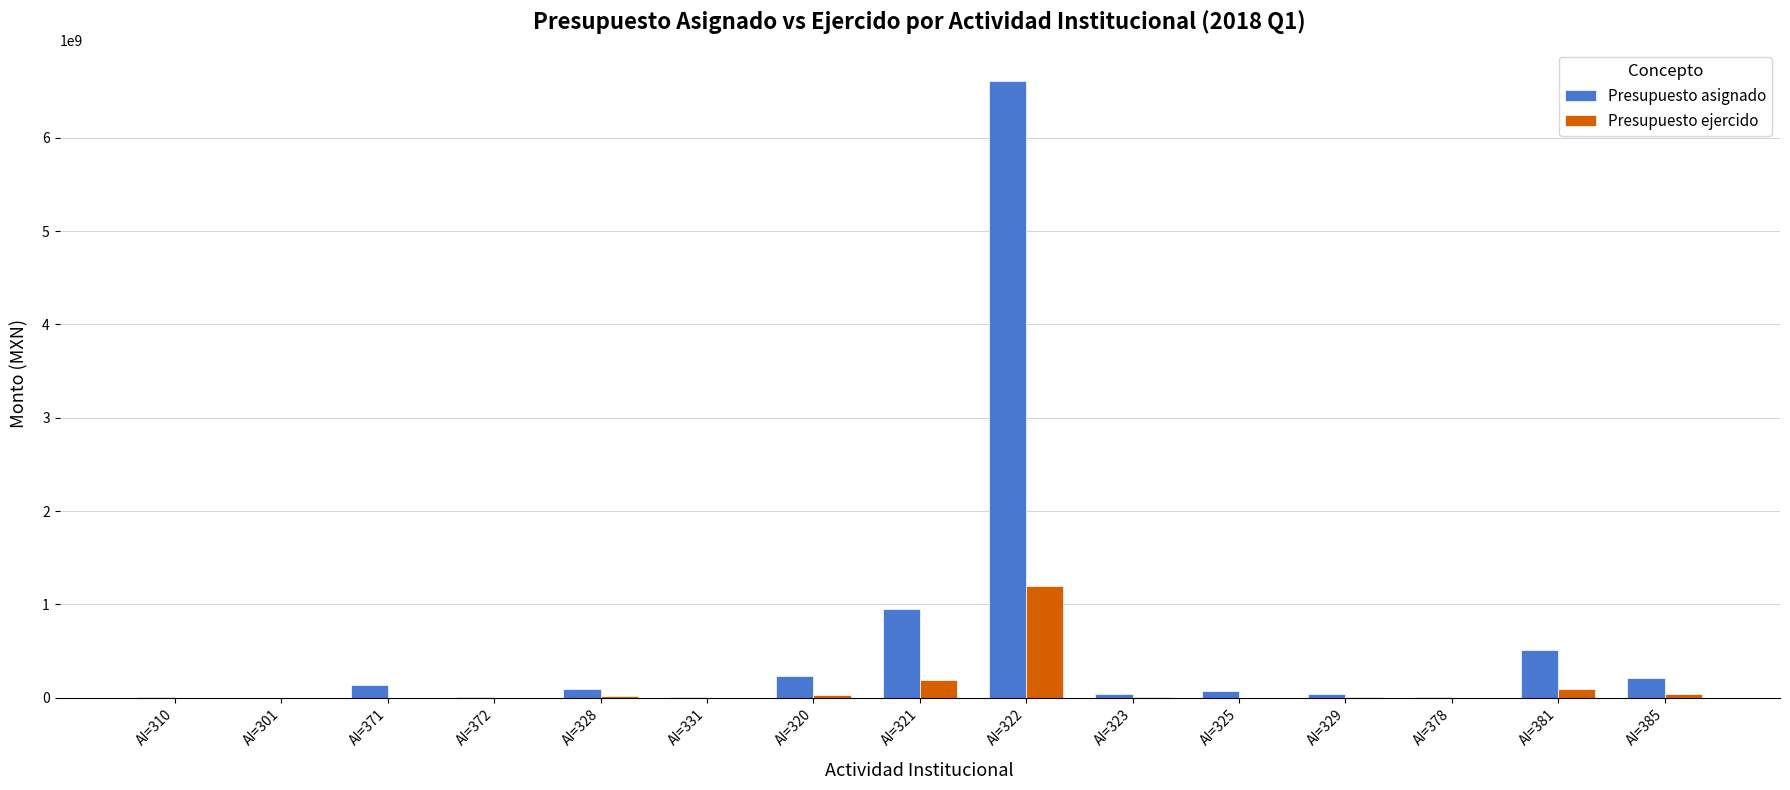

What are all the series names shown in the legend?

Presupuesto asignado, Presupuesto ejercido